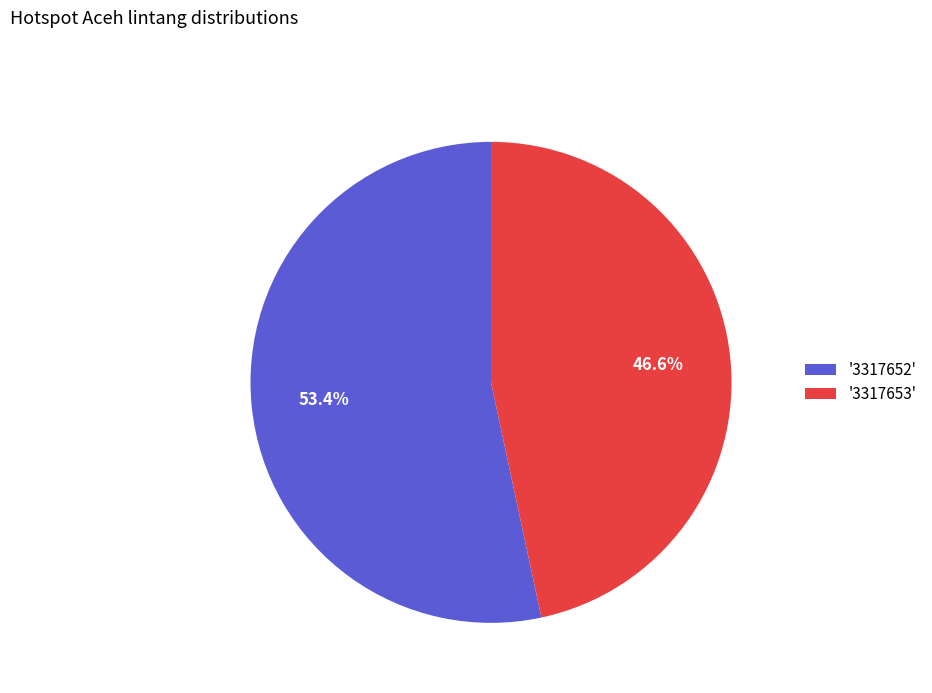

Approximately how many times larger is the value at '3317653' compared to '3317652'?

0.9